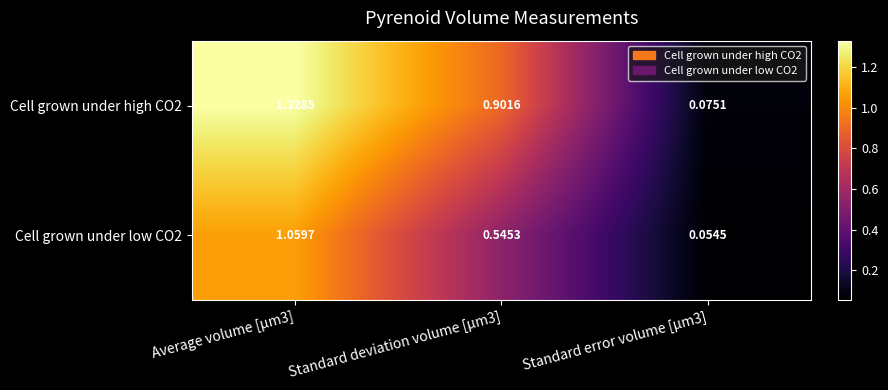

Rank the series by their maximum value, from highest to lowest.

Cell grown under high CO2, Cell grown under low CO2